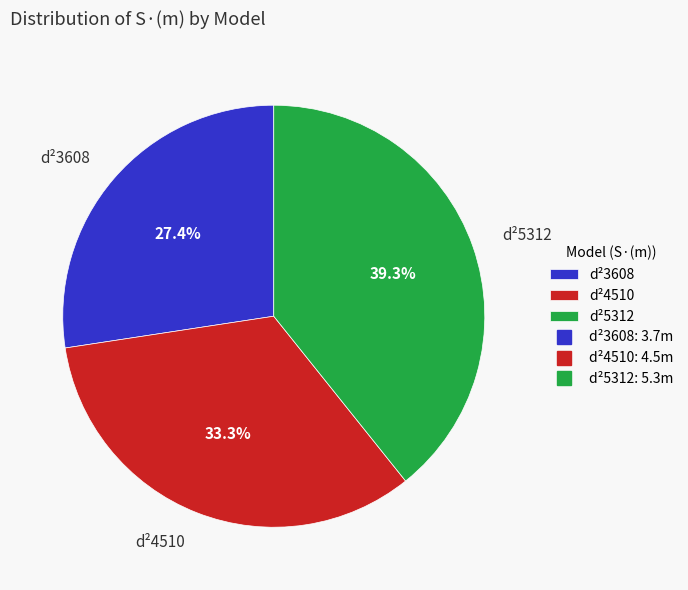

Which has a higher value, d²5312 or d²3608?

d²5312